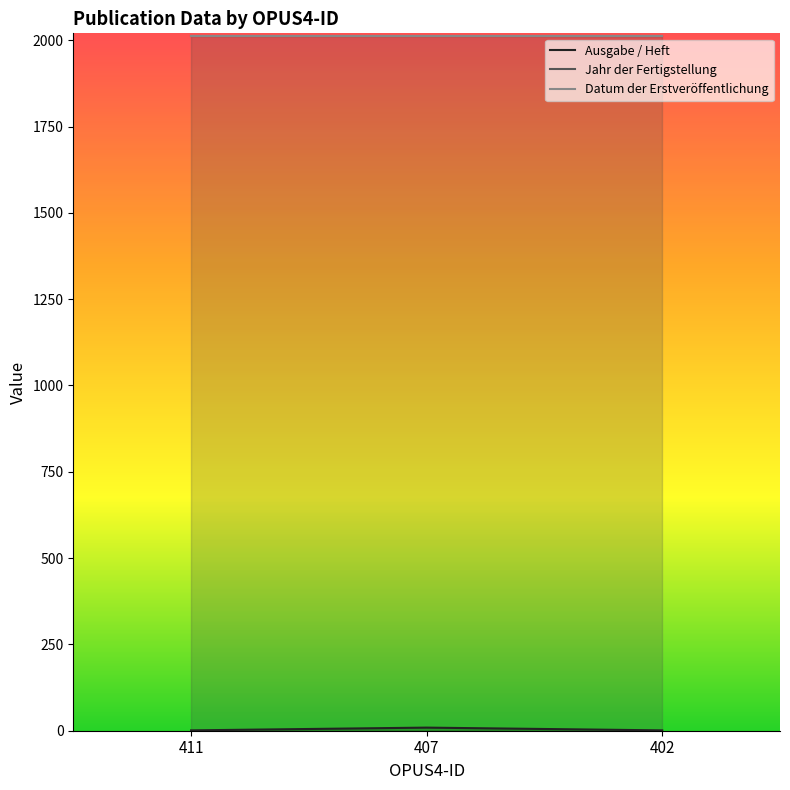

Rank the categories by Ausgabe / Heft value from highest to lowest.

407, 411, 402